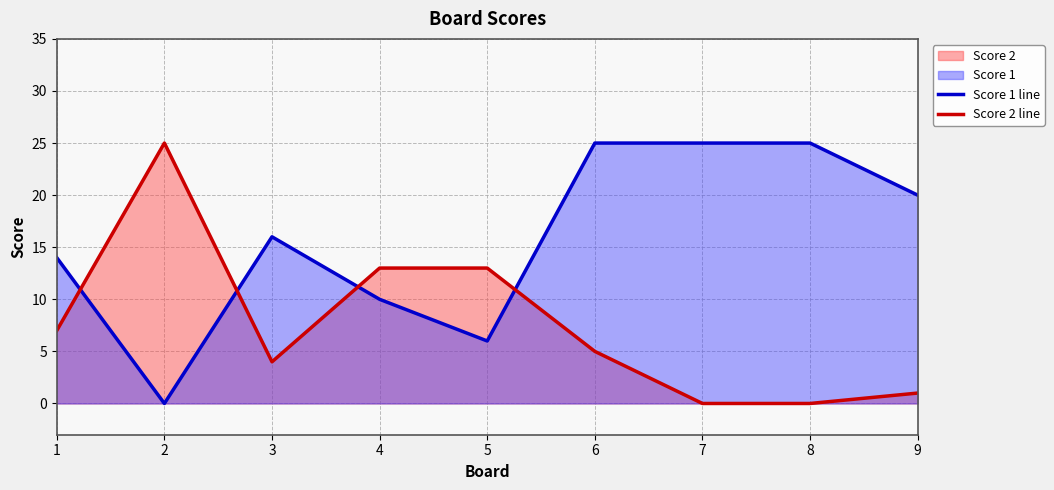

At which category is the sum across all series the highest?

6